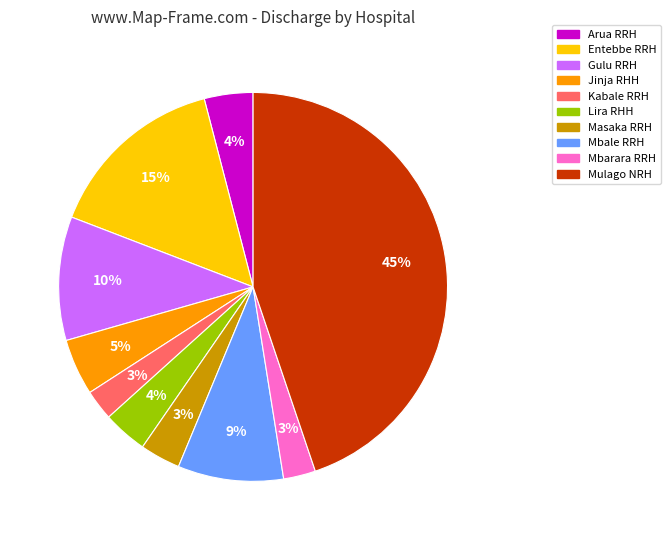

Do Mulago NRH and Mbale RRH together represent more than half of the pie?

Yes